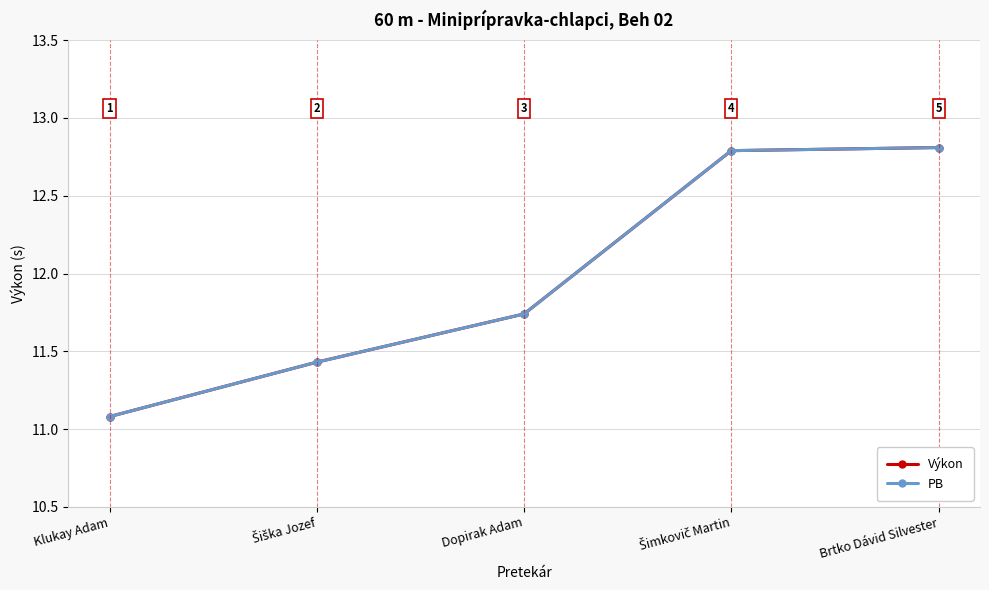

What is the greatest value displayed?

12.8